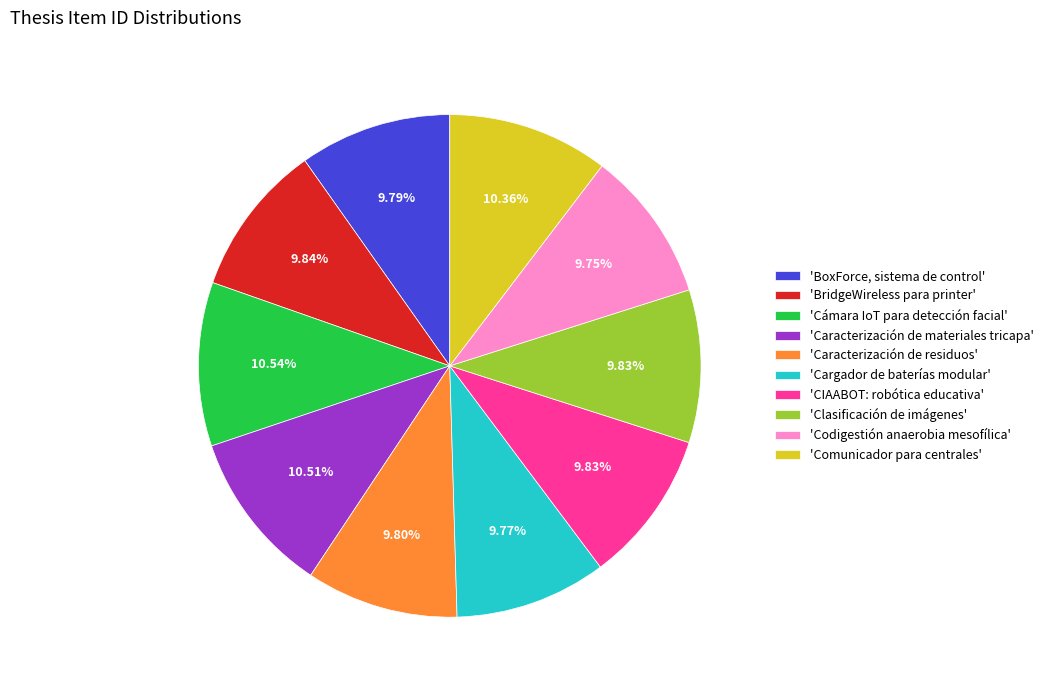

Is there a majority slice in this chart?

No